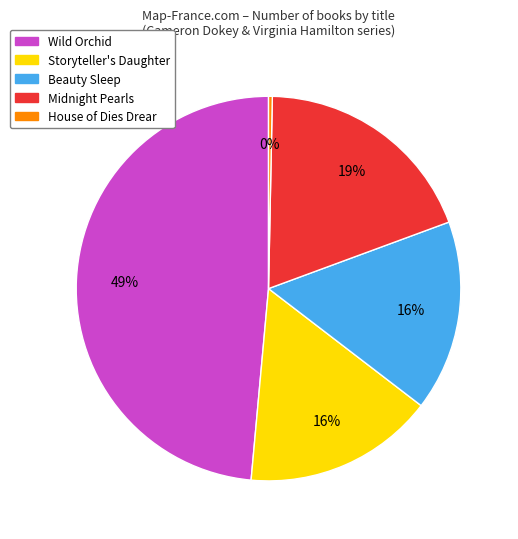

What percentage is the Wild Orchid slice, to the nearest percent?

49%